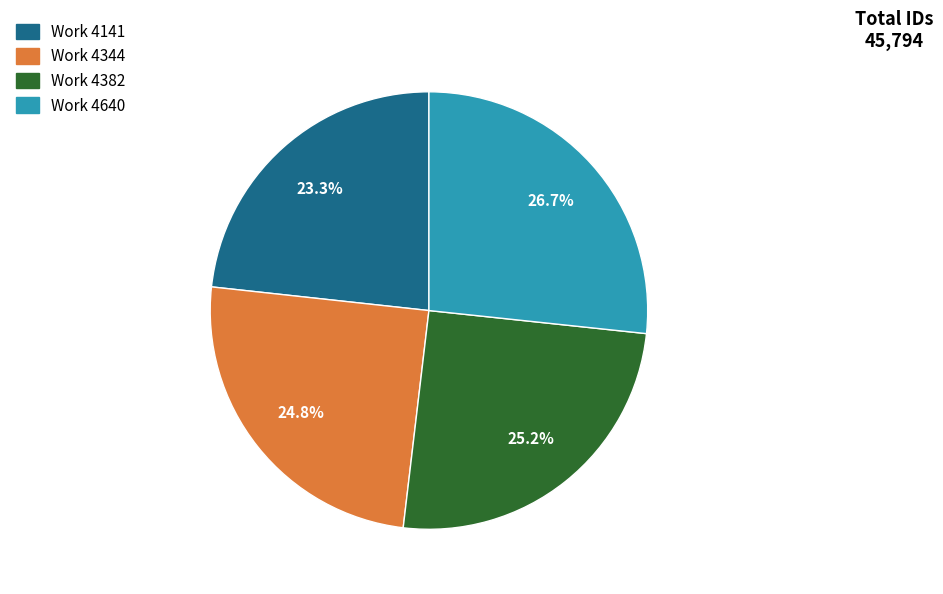

Approximately how many times larger is the value at Work 4141 compared to Work 4382?

0.9